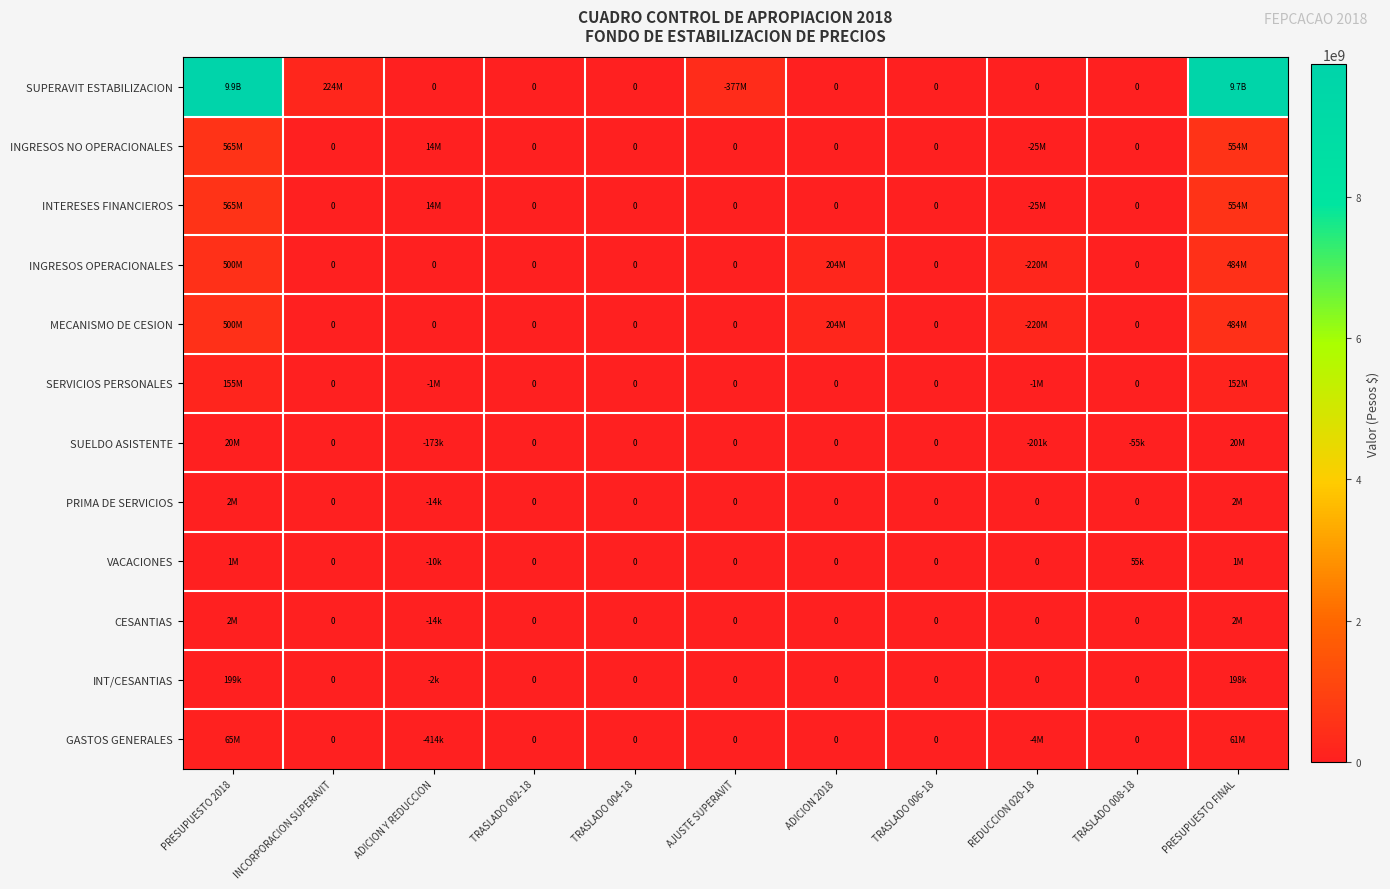

Which series changed the most between ADICION Y REDUCCION and REDUCCION 020-18?

INGRESOS OPERACIONALES